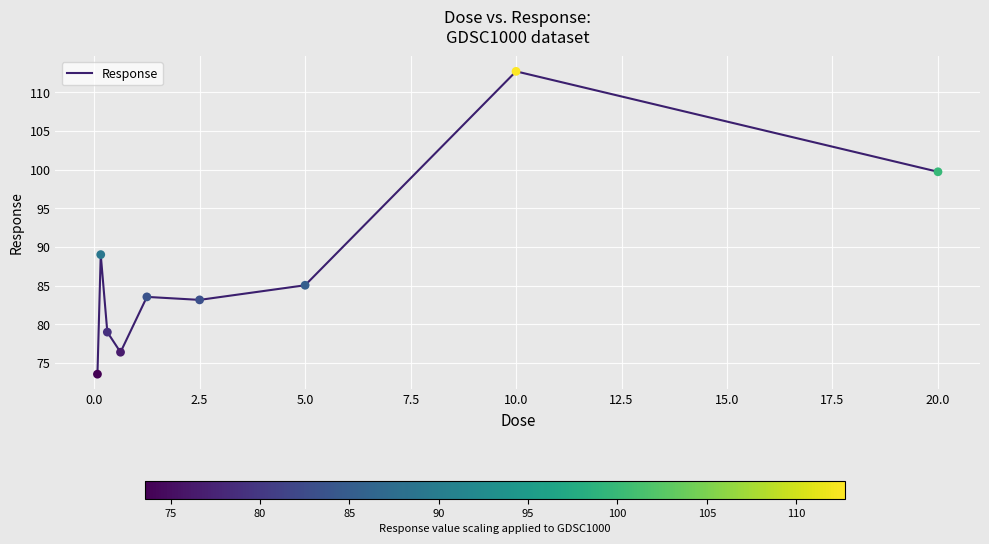

What is the minimum value shown in the chart?

73.6